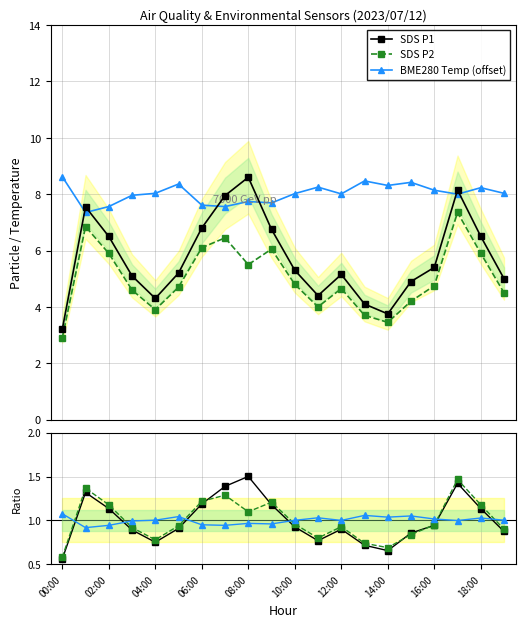

True or false: SDS P2 and BME280 Temp (offset) cross at least once.

False